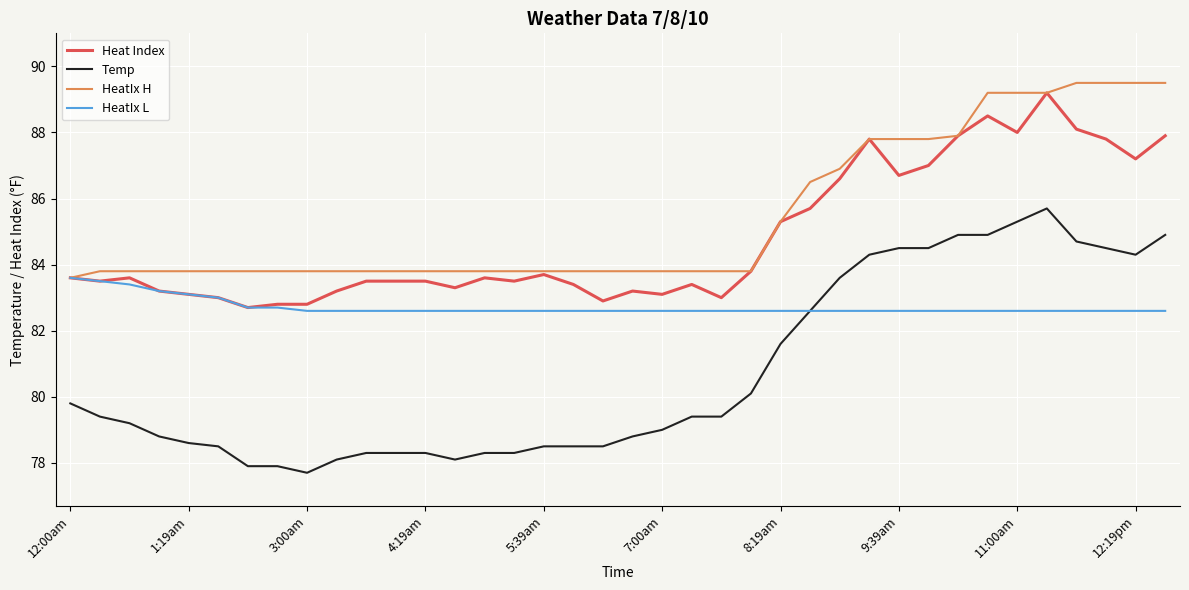

What is the difference between the second highest and second lowest values in the HeatIx H series?

5.7